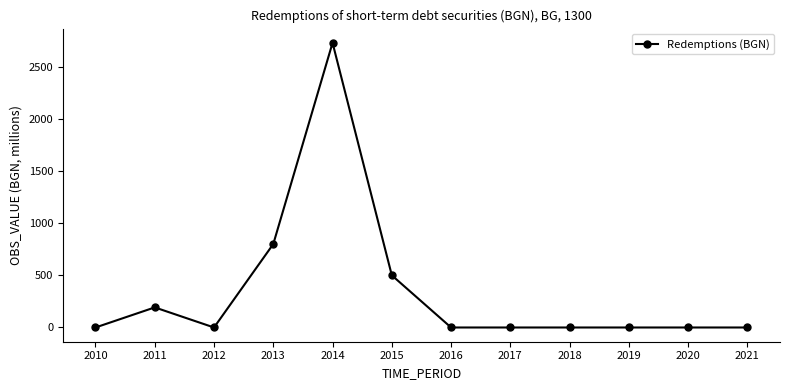

What is the sum of all values?

4221.2